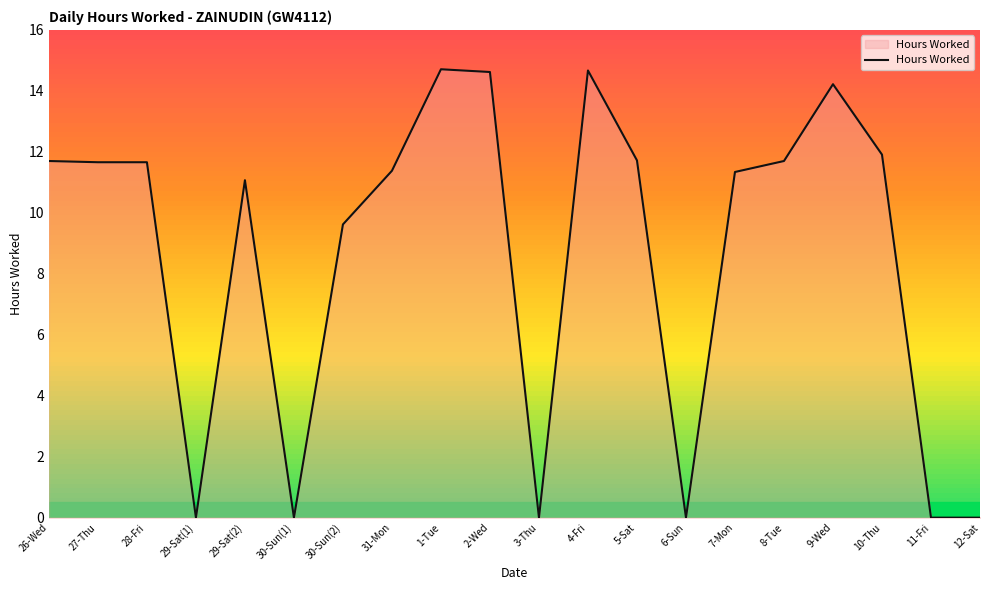

What is the change in value from 26-Wed to 3-Thu?

-11.7